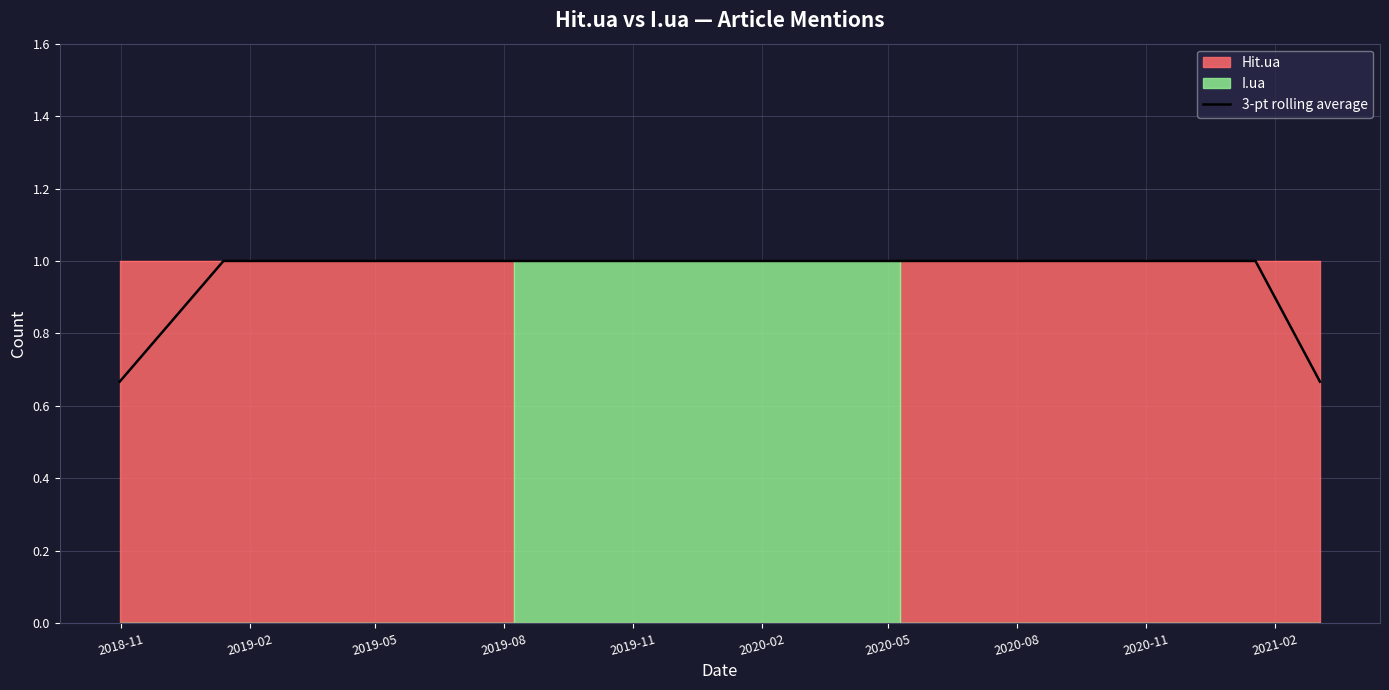

What is the maximum value for 3-pt rolling average?

1.0